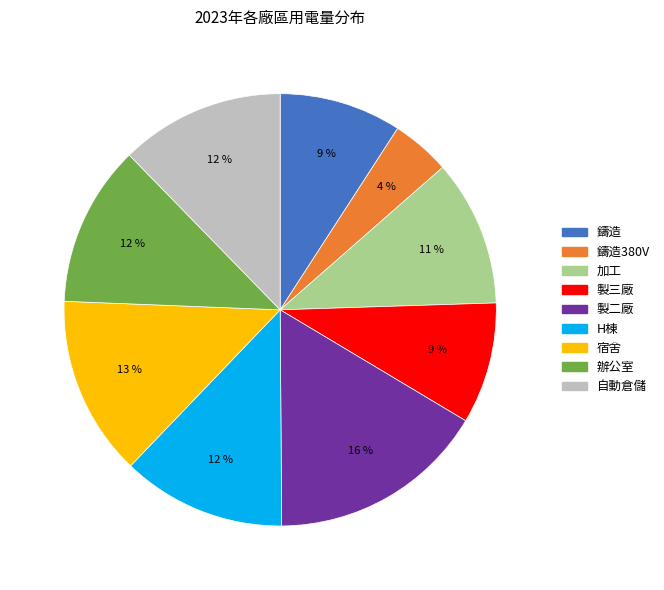

To the nearest percent, what percentage of the pie is 自動倉儲?

12%